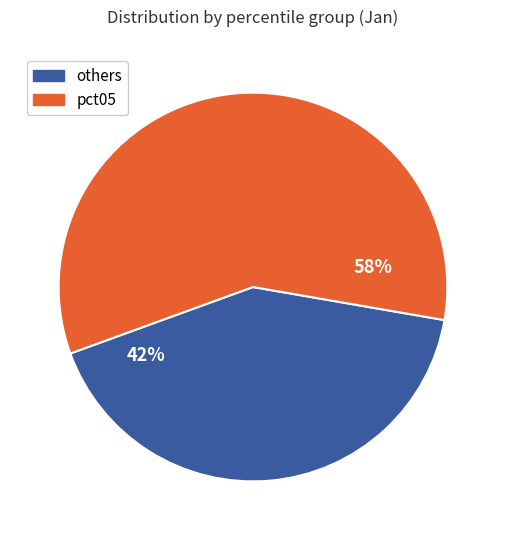

Is there any slice that represents more than half of the pie?

Yes